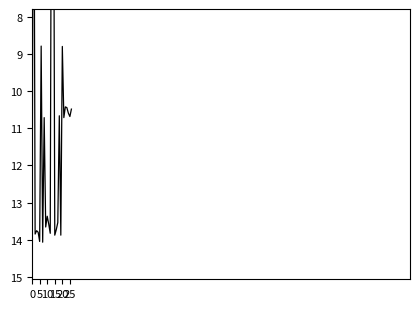

Reading right to left, transcribe all the data shown in this chart.

10.5	10.7	10.6	10.4	10.4	10.7	8.8	13.9	10.7	13.5	13.7	13.9	0.0	0.0	13.8	13.6	13.4	13.7	10.7	14.1	8.8	14.1	13.8	13.8	13.8	0.0	13.7